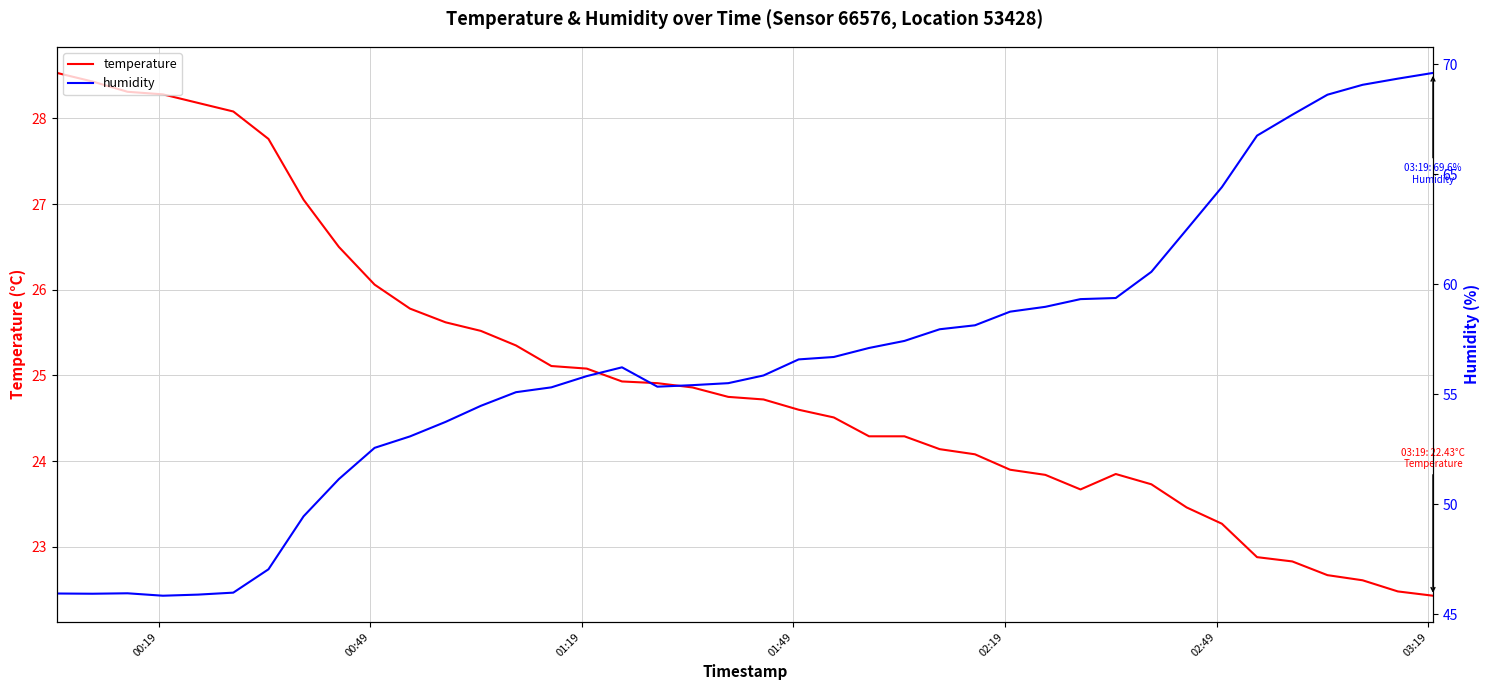

Rank the series by their maximum value, from highest to lowest.

humidity, temperature